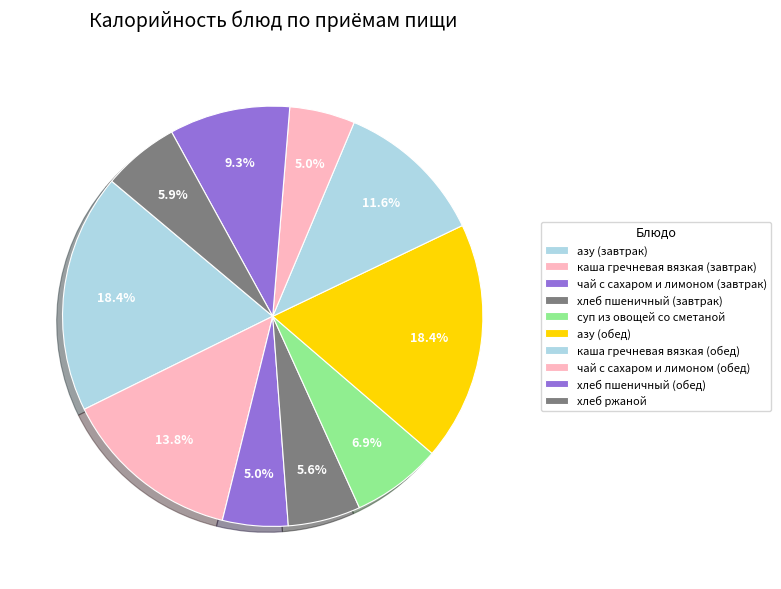

The суп из овощей со сметаной slice represents 18% of the pie. True or false?

False